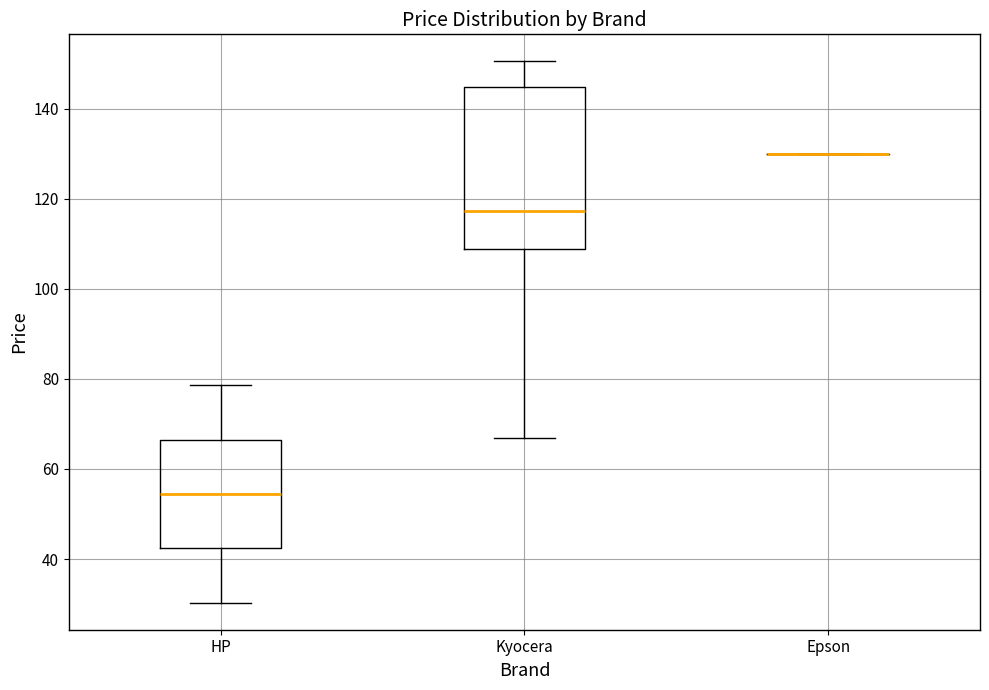

Where is the upper edge of the box for HP on the y-axis? The values are not printed on the chart, so give them approximately, as read against the axis.

66